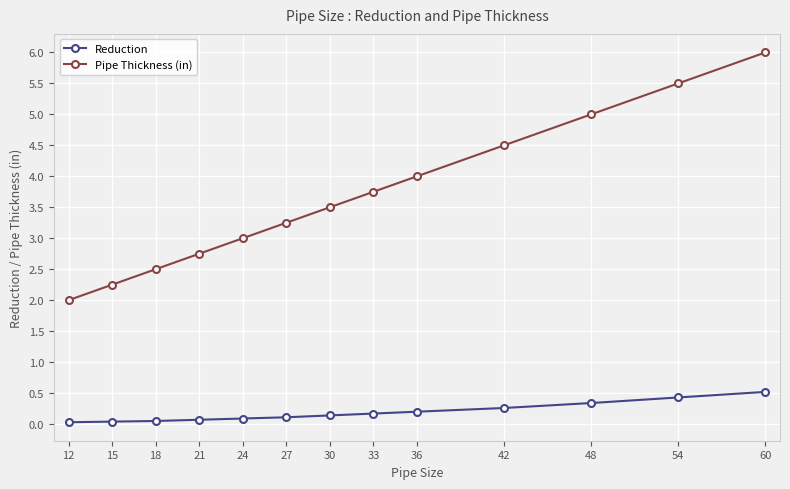

What are all the series names shown in the legend?

Reduction, Pipe Thickness (in)